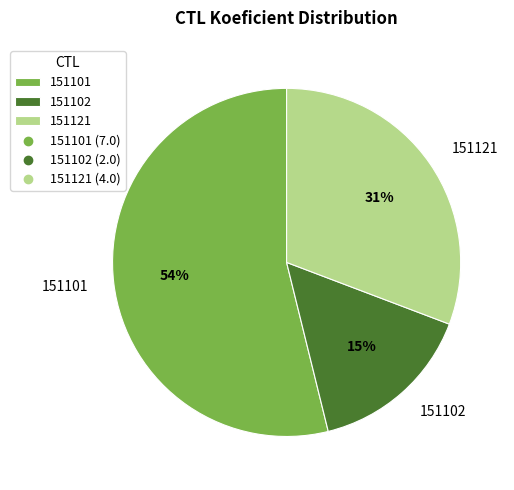

To the nearest percent, what is the average slice percentage?

33%